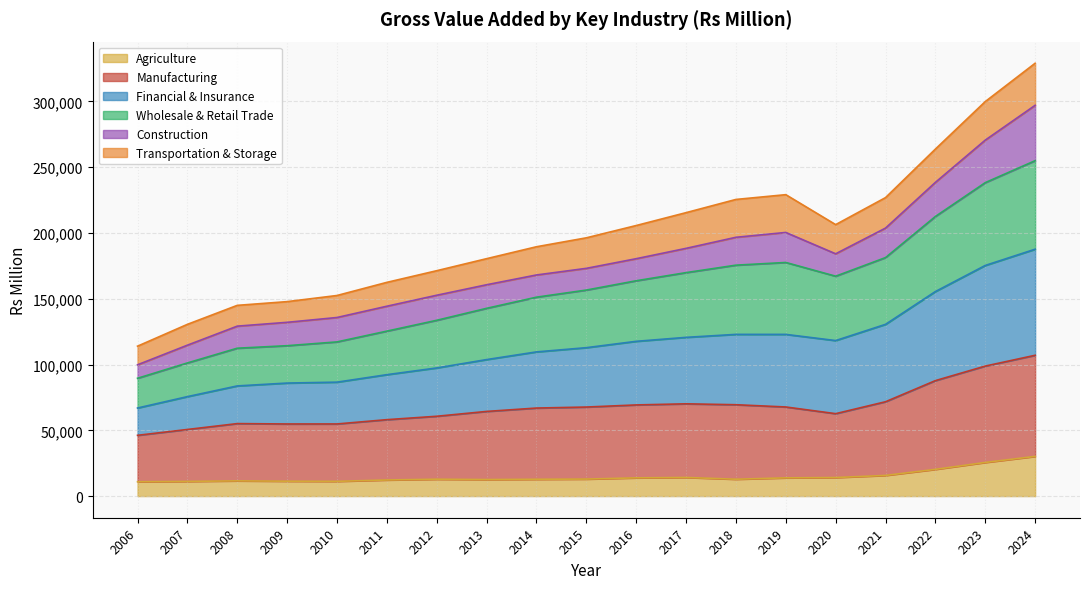

Does the chart have visible grid lines?

Yes